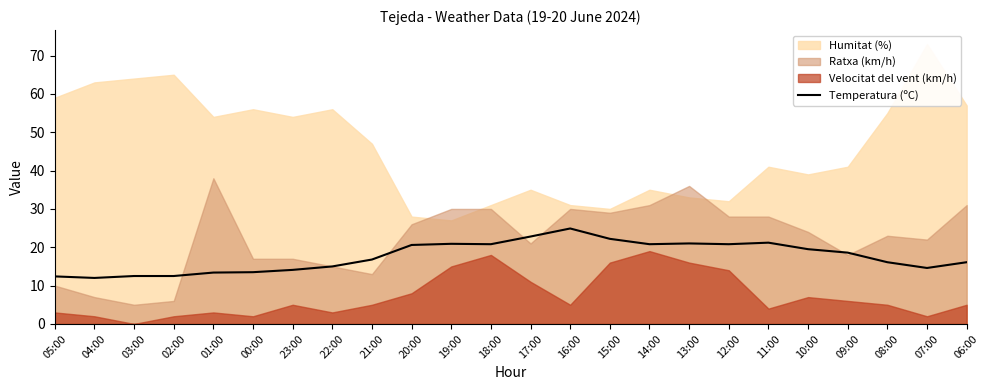

How many interior local peaks (higher than both neighbors) does the data have?

4